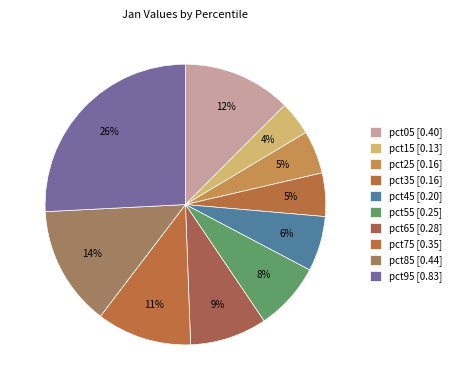

How many segments does this pie chart have?

10